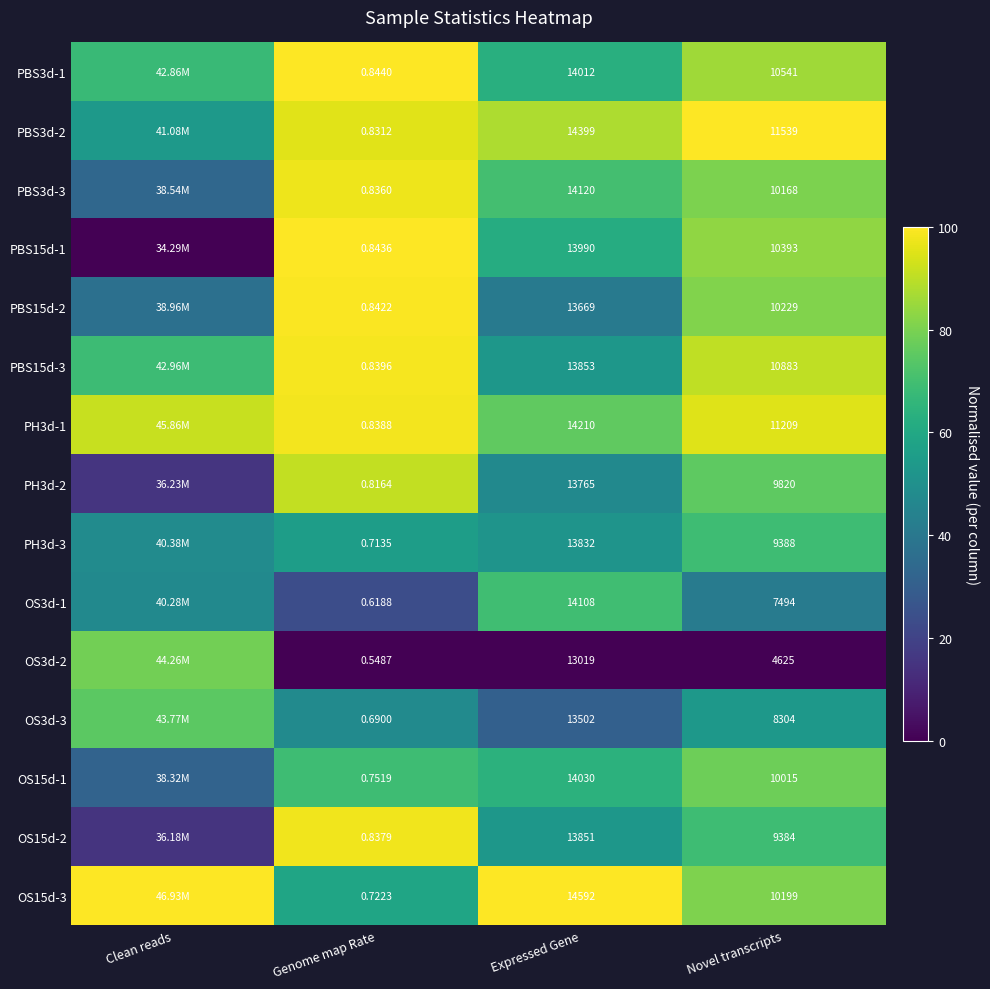

Is the value of OS15d-3 at Novel transcripts greater than the value of PBS15d-2 at Novel transcripts?

No